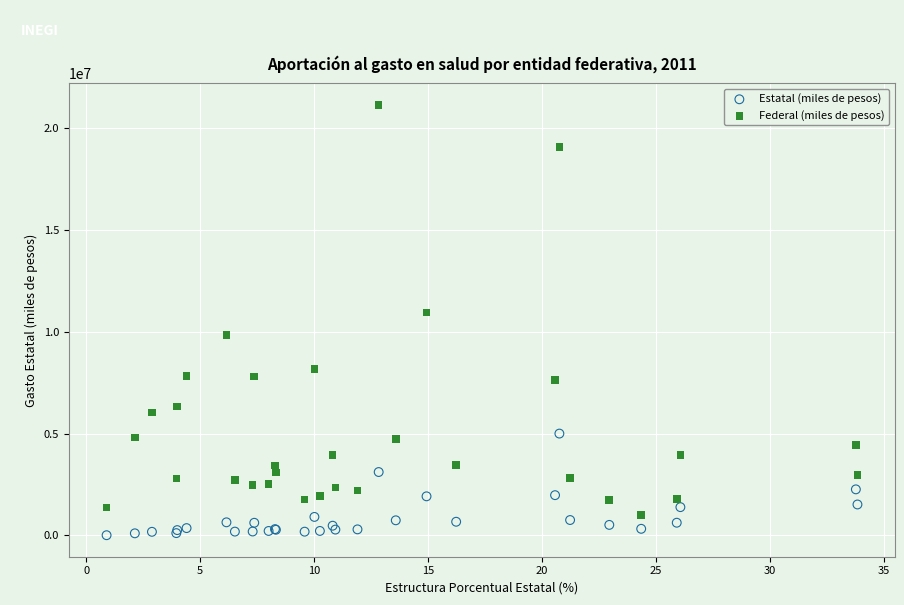

Which series contains the lowest Y value?

Estatal (miles de pesos)